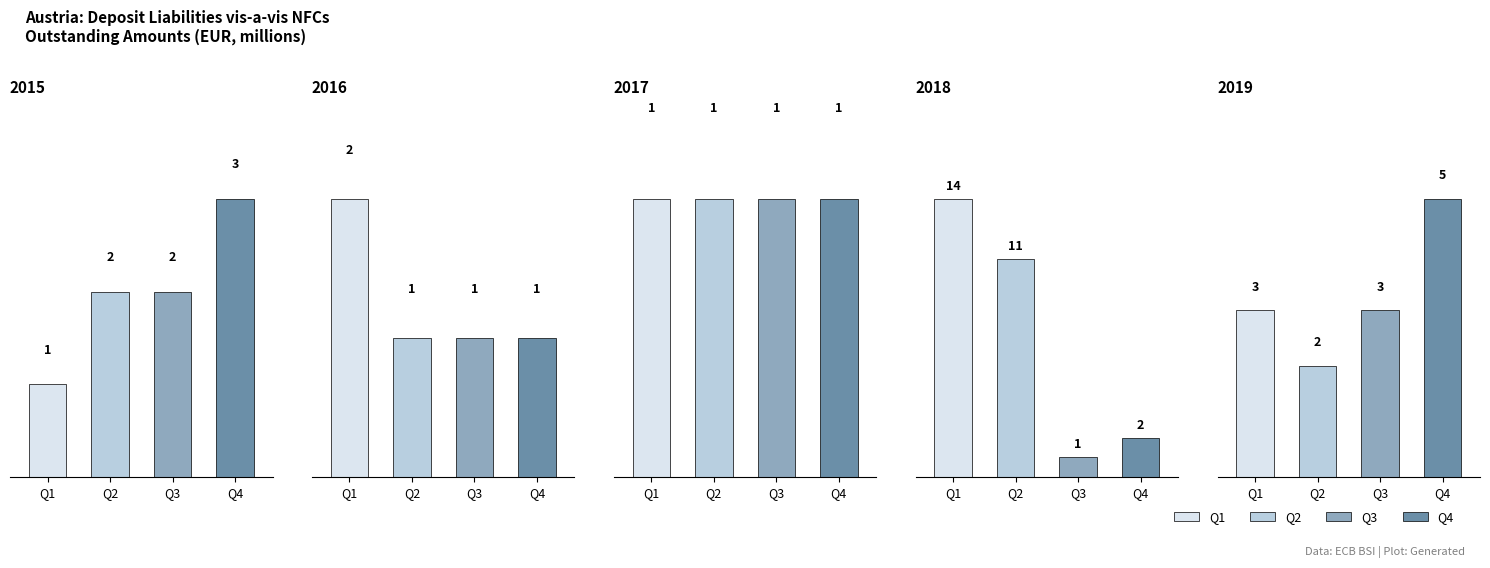

Rank the categories by value from highest to lowest.

2018-Q1, 2018-Q2, 2019-Q4, 2015-Q4, 2019-Q1, 2019-Q3, 2015-Q2, 2015-Q3, 2016-Q1, 2018-Q4, 2019-Q2, 2015-Q1, 2016-Q2, 2016-Q3, 2016-Q4, 2017-Q1, 2017-Q2, 2017-Q3, 2017-Q4, 2018-Q3